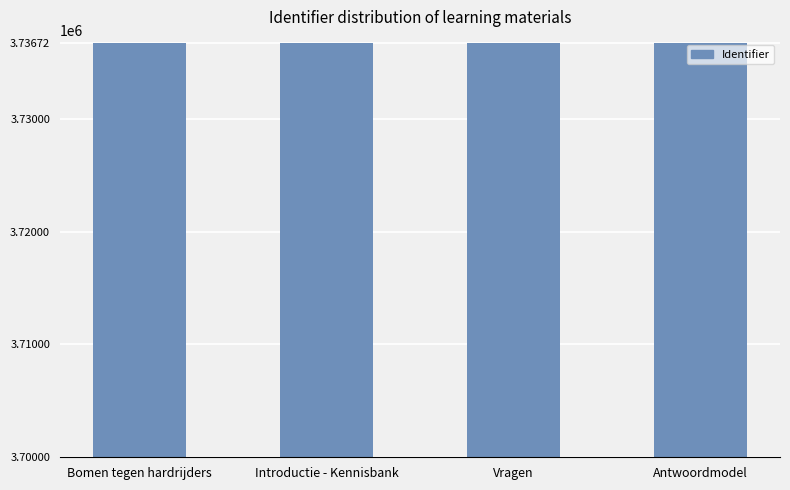

The value at Bomen tegen hardrijders is 3736721. True or false?

True